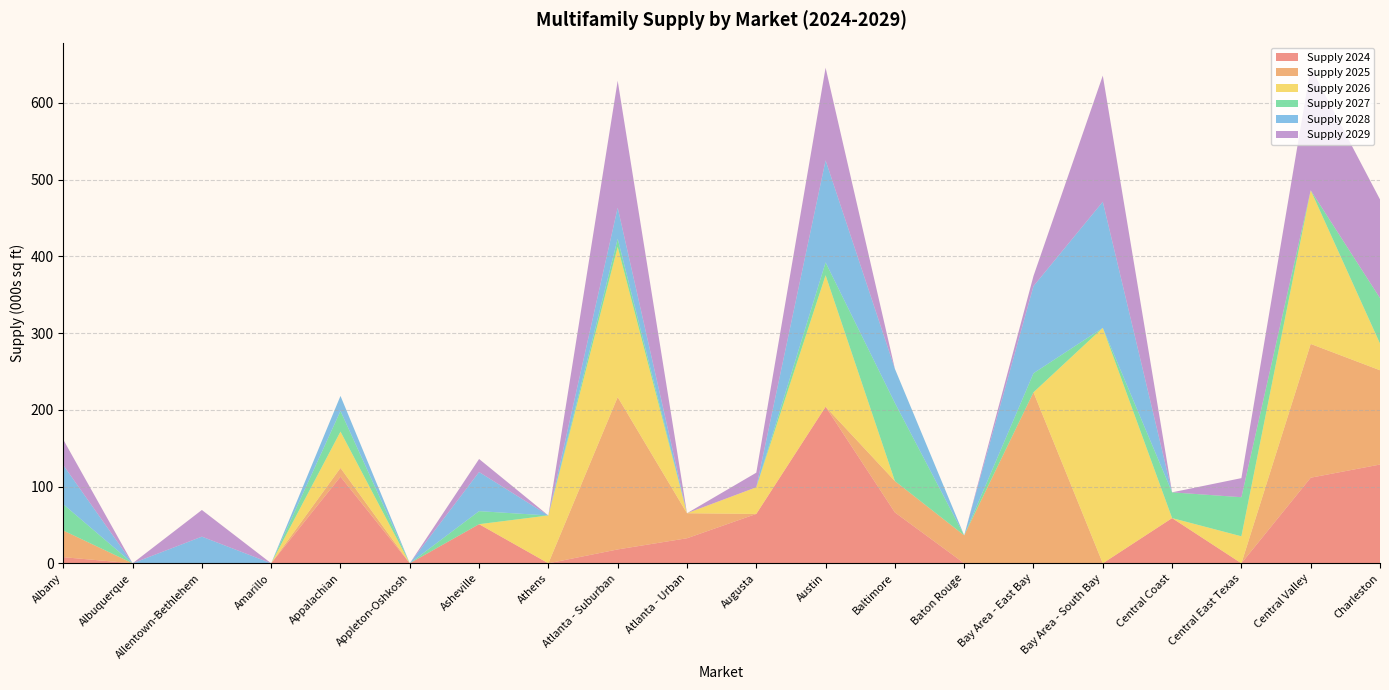

Reading left to right, transcribe all the data shown in this chart.

Supply 2024: Albany=7980	Albuquerque=0	Allentown-Bethlehem=0	Amarillo=0	Appalachian=112859	Appleton-Oshkosh=0	Asheville=50967	Athens=0	Atlanta - Suburban=18068	Atlanta - Urban=32625	Augusta=64326	Austin=203985	Baltimore=66291	Baton Rouge=0	Bay Area - East Bay=0	Bay Area - South Bay=0	Central Coast=58900	Central East Texas=0	Central Valley=111515	Charleston=128680
Supply 2025: Albany=34746	Albuquerque=0	Allentown-Bethlehem=0	Amarillo=0	Appalachian=11400	Appleton-Oshkosh=0	Asheville=0	Athens=0	Atlanta - Suburban=198492	Atlanta - Urban=32625	Augusta=0	Austin=0	Baltimore=40875	Baton Rouge=36411	Bay Area - East Bay=222797	Bay Area - South Bay=0	Central Coast=0	Central East Texas=0	Central Valley=174304	Charleston=122846
Supply 2026: Albany=0	Albuquerque=0	Allentown-Bethlehem=0	Amarillo=0	Appalachian=47310	Appleton-Oshkosh=0	Asheville=0	Athens=62320	Atlanta - Suburban=195620	Atlanta - Urban=0	Augusta=34746	Austin=171283	Baltimore=0	Baton Rouge=0	Bay Area - East Bay=0	Bay Area - South Bay=306723	Central Coast=0	Central East Texas=35187	Central Valley=200169	Charleston=34746
Supply 2027: Albany=34200	Albuquerque=0	Allentown-Bethlehem=0	Amarillo=0	Appalachian=26885	Appleton-Oshkosh=0	Asheville=16989	Athens=0	Atlanta - Suburban=10640	Atlanta - Urban=0	Augusta=0	Austin=16767	Baltimore=101790	Baton Rouge=0	Bay Area - East Bay=24815	Bay Area - South Bay=0	Central Coast=33569	Central East Texas=50920	Central Valley=0	Charleston=59259
Supply 2028: Albany=51015	Albuquerque=0	Allentown-Bethlehem=34746	Amarillo=0	Appalachian=19625	Appleton-Oshkosh=0	Asheville=50967	Athens=0	Atlanta - Suburban=40500	Atlanta - Urban=0	Augusta=0	Austin=132958	Baltimore=44433	Baton Rouge=0	Bay Area - East Bay=113544	Bay Area - South Bay=164340	Central Coast=0	Central East Texas=0	Central Valley=0	Charleston=0
Supply 2029: Albany=33202	Albuquerque=0	Allentown-Bethlehem=34746	Amarillo=0	Appalachian=0	Appleton-Oshkosh=0	Asheville=16989	Athens=0	Atlanta - Suburban=165374	Atlanta - Urban=0	Augusta=19000	Austin=120655	Baltimore=0	Baton Rouge=0	Bay Area - East Bay=13205	Bay Area - South Bay=164340	Central Coast=0	Central East Texas=24871	Central Valley=160077	Charleston=128544